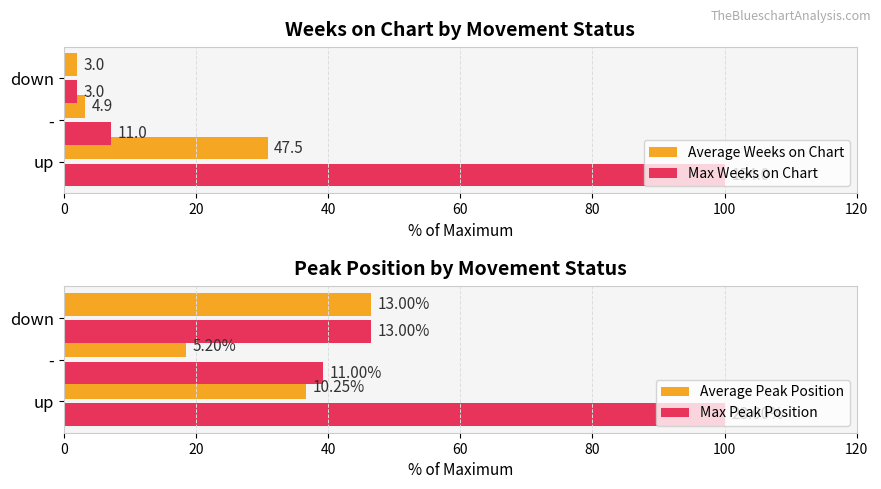

What is the value of the Max Weeks on Chart bar at the 1st from the left?

100.0